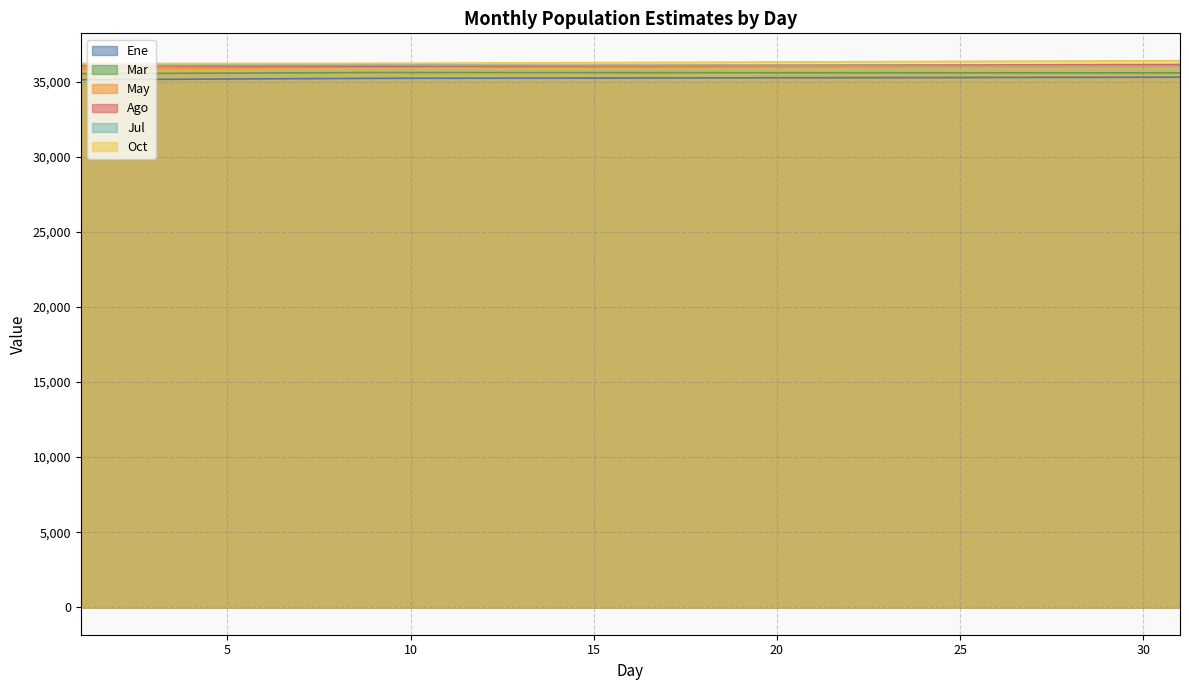

What is the difference between the second highest and minimum values in the Jul series?

50.0